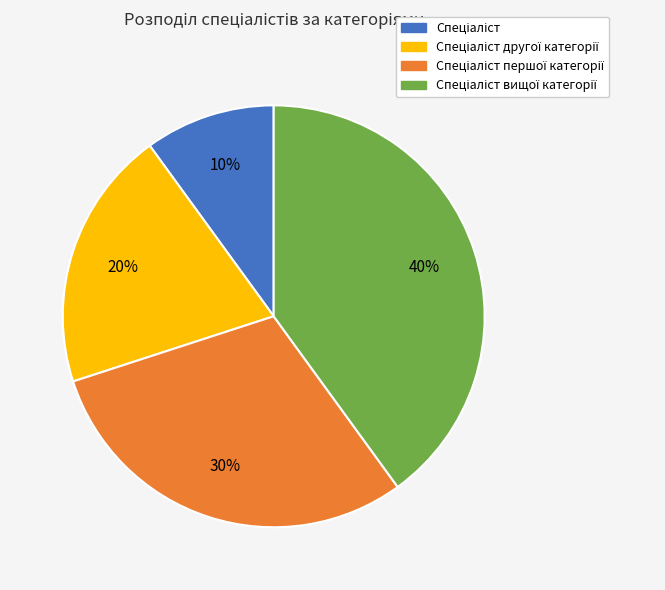

To the nearest percent, what is the difference between the largest and smallest slice percentages?

30%